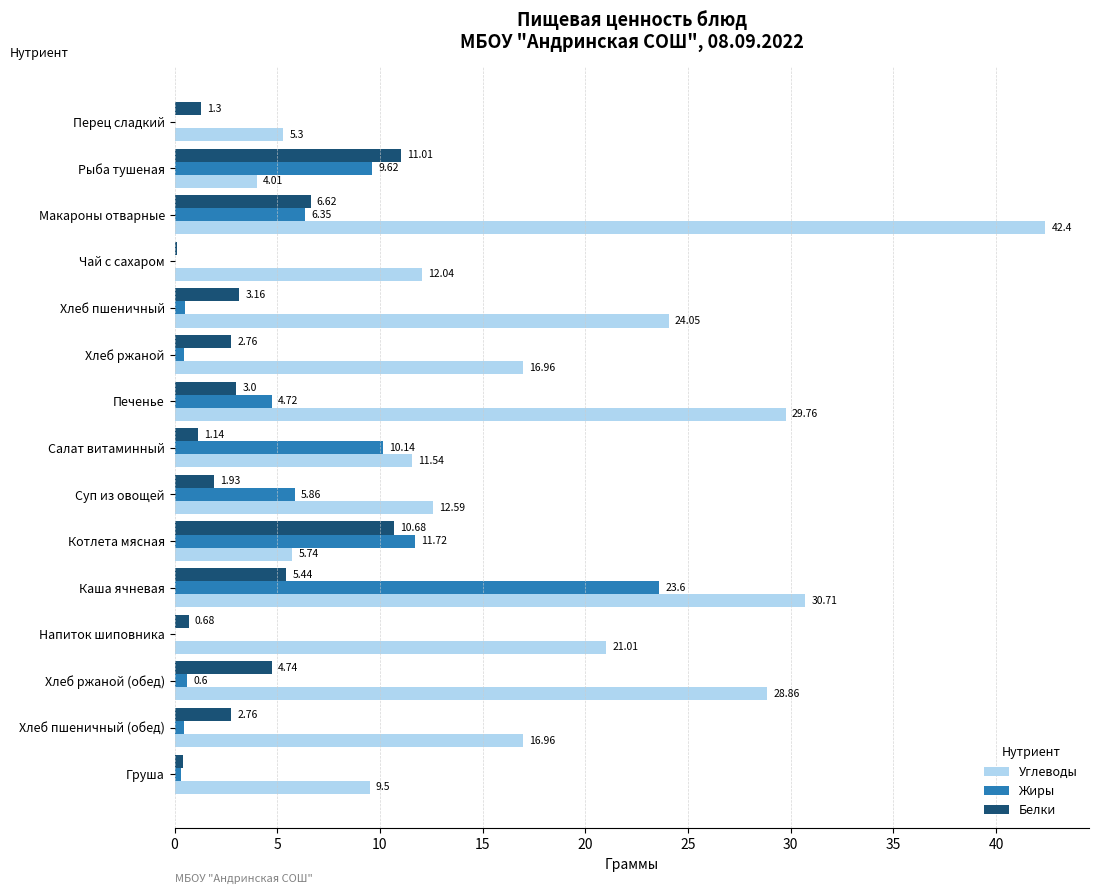

Which series changed the most between Чай с сахаром and Напиток шиповника?

Углеводы